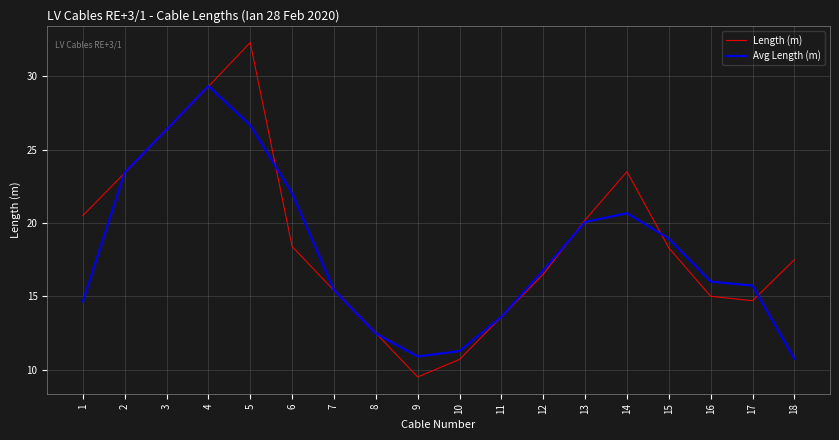

What is the minimum value for Length (m)?

9.5